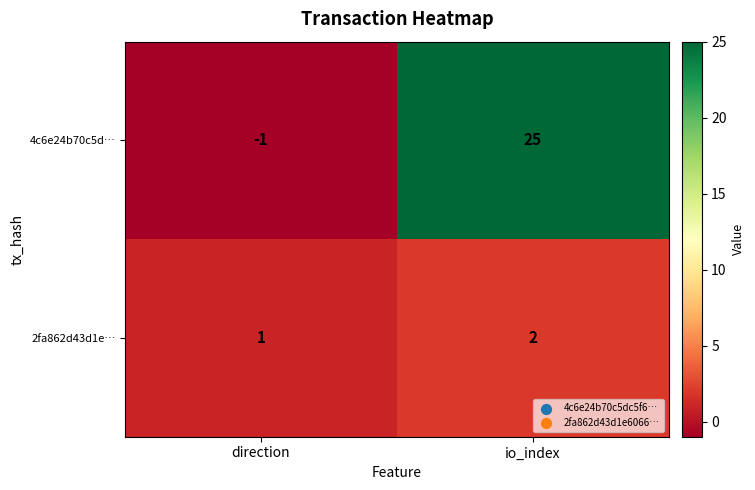

Read the 4c6e24b70c5d… value at io_index, to the nearest 5.

25